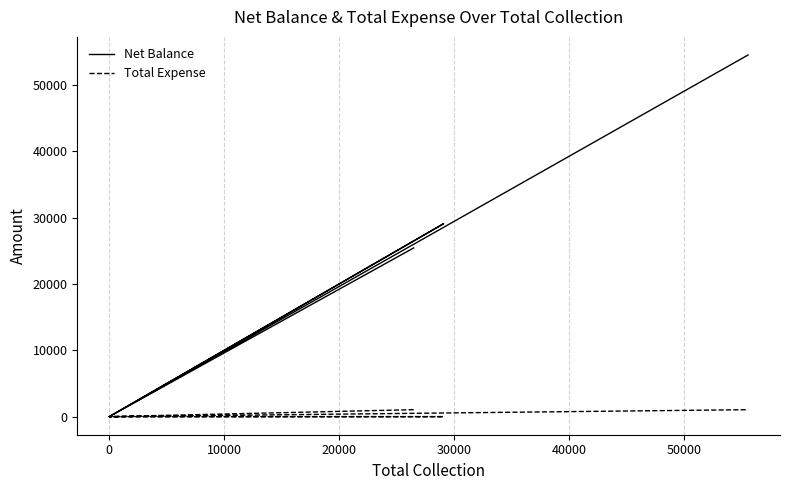

Rank the series by their maximum value, from lowest to highest.

Total Expense, Net Balance